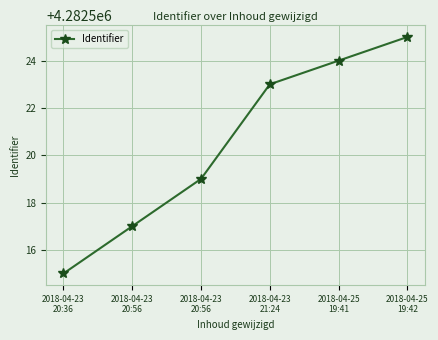

The value at 2018-04-23
20:36 is 7639385. True or false?

False